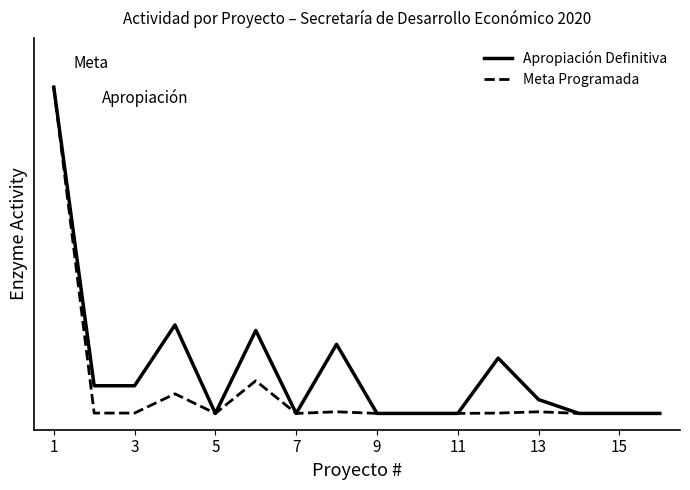

What is the value of the Apropiación Definitiva point at the 8th from the left?

0.2